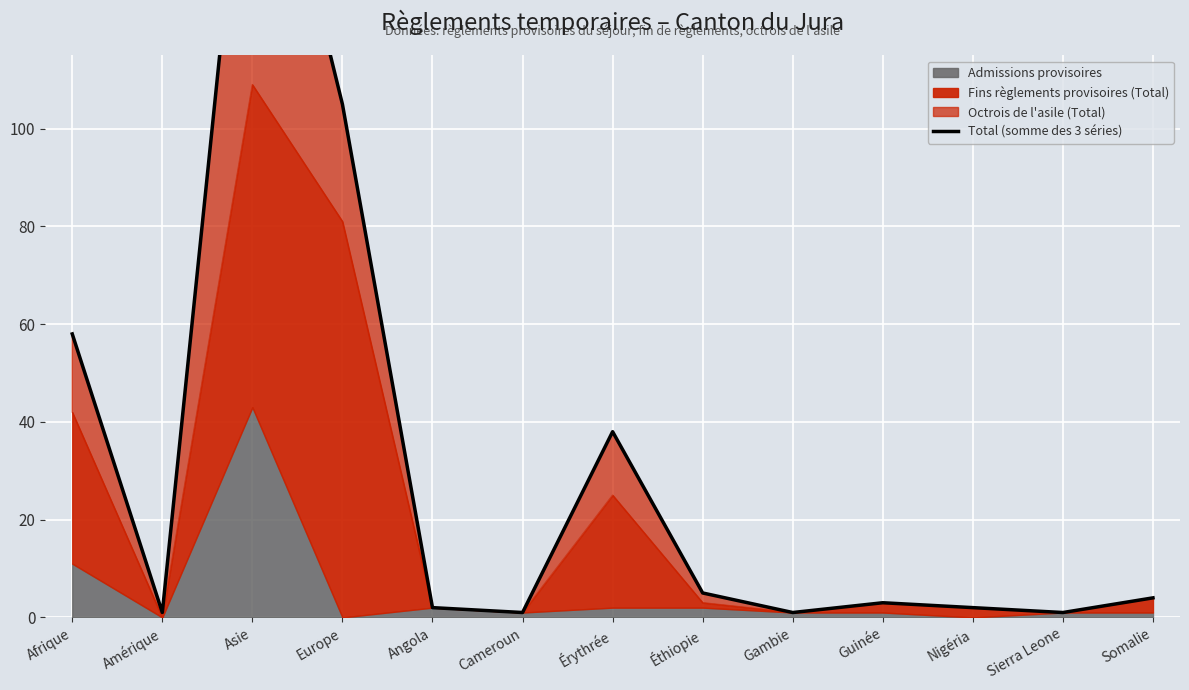

At which category does the chart reach its peak across all series?

Asie